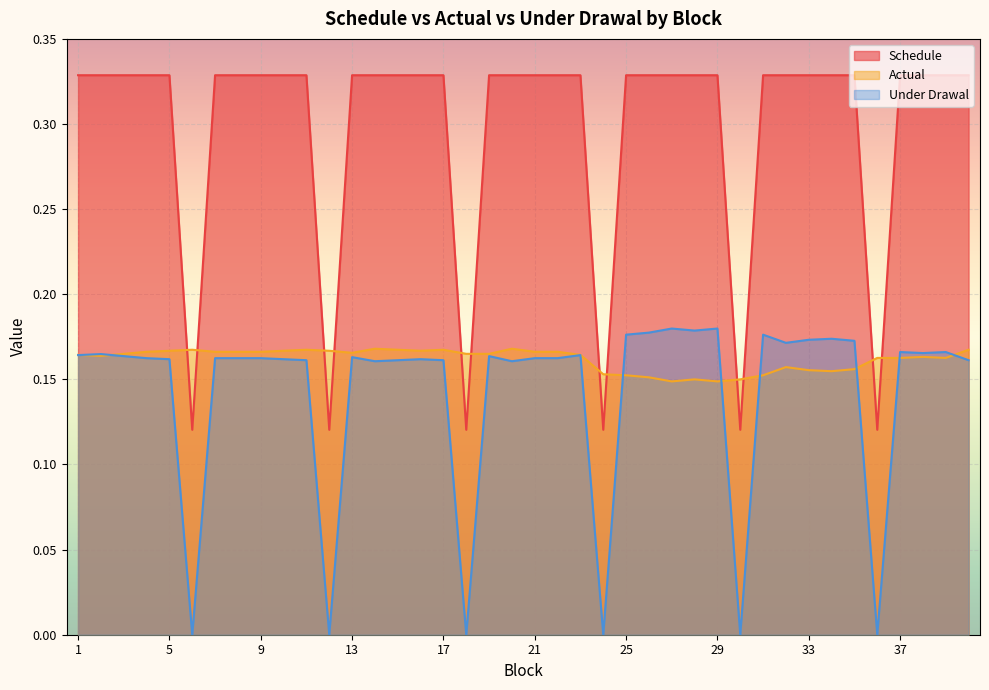

Where do Schedule and Actual first cross each other?

5 and 6